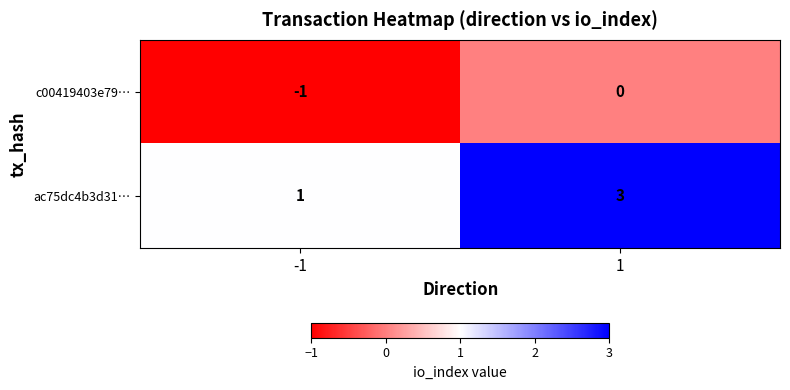

What is the sum of all ac75dc4b3d31… values?

4